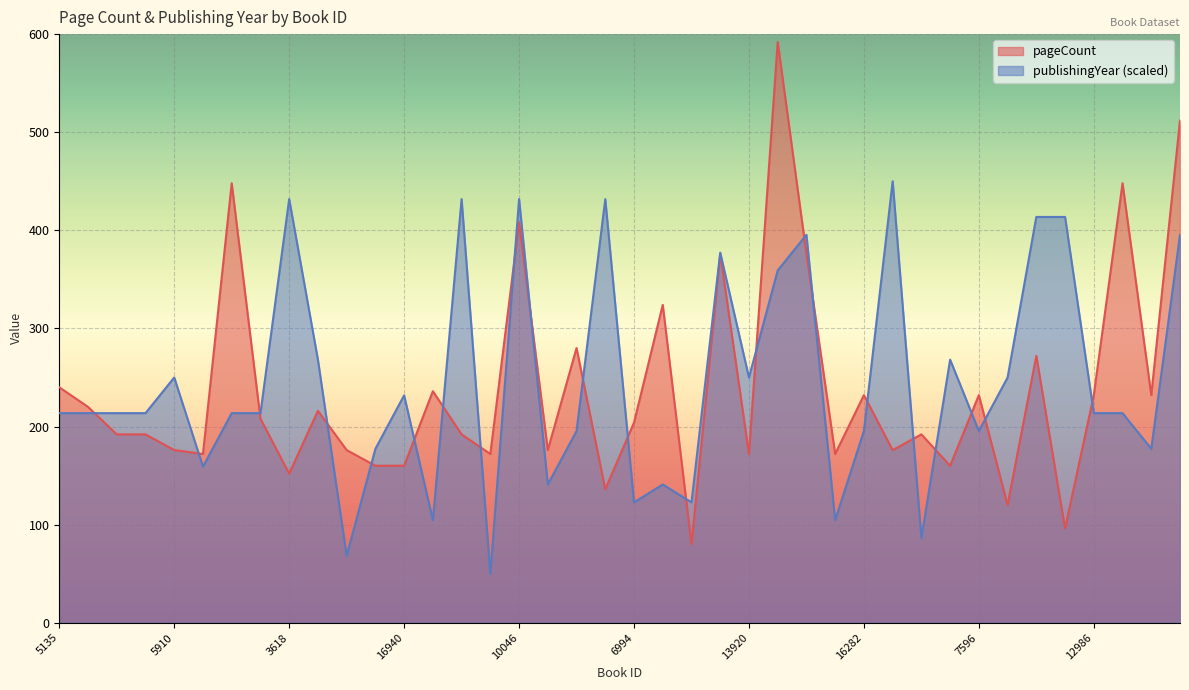

Where is the first local minimum for pageCount?

8474